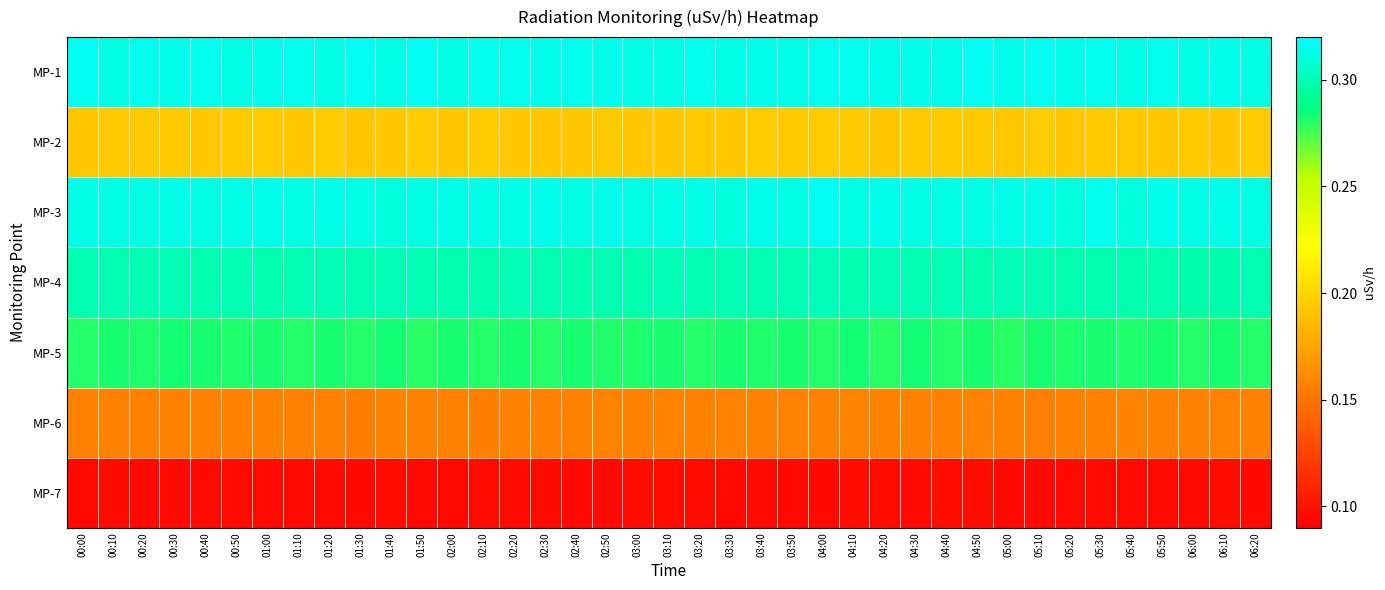

Reading left to right, extract all data points from this chart.

MP-1: 00:00=0.3	00:10=0.3	00:20=0.3	00:30=0.3	00:40=0.3	00:50=0.3	01:00=0.3	01:10=0.3	01:20=0.3	01:30=0.3	01:40=0.3	01:50=0.3	02:00=0.3	02:10=0.3	02:20=0.3	02:30=0.3	02:40=0.3	02:50=0.3	03:00=0.3	03:10=0.3	03:20=0.3	03:30=0.3	03:40=0.3	03:50=0.3	04:00=0.3	04:10=0.3	04:20=0.3	04:30=0.3	04:40=0.3	04:50=0.3	05:00=0.3	05:10=0.3	05:20=0.3	05:30=0.3	05:40=0.3	05:50=0.3	06:00=0.3	06:10=0.3	06:20=0.3
MP-2: 00:00=0.2	00:10=0.2	00:20=0.2	00:30=0.2	00:40=0.2	00:50=0.2	01:00=0.2	01:10=0.2	01:20=0.2	01:30=0.2	01:40=0.2	01:50=0.2	02:00=0.2	02:10=0.2	02:20=0.2	02:30=0.2	02:40=0.2	02:50=0.2	03:00=0.2	03:10=0.2	03:20=0.2	03:30=0.2	03:40=0.2	03:50=0.2	04:00=0.2	04:10=0.2	04:20=0.2	04:30=0.2	04:40=0.2	04:50=0.2	05:00=0.2	05:10=0.2	05:20=0.2	05:30=0.2	05:40=0.2	05:50=0.2	06:00=0.2	06:10=0.2	06:20=0.2
MP-3: 00:00=0.3	00:10=0.3	00:20=0.3	00:30=0.3	00:40=0.3	00:50=0.3	01:00=0.3	01:10=0.3	01:20=0.3	01:30=0.3	01:40=0.3	01:50=0.3	02:00=0.3	02:10=0.3	02:20=0.3	02:30=0.3	02:40=0.3	02:50=0.3	03:00=0.3	03:10=0.3	03:20=0.3	03:30=0.3	03:40=0.3	03:50=0.3	04:00=0.3	04:10=0.3	04:20=0.3	04:30=0.3	04:40=0.3	04:50=0.3	05:00=0.3	05:10=0.3	05:20=0.3	05:30=0.3	05:40=0.3	05:50=0.3	06:00=0.3	06:10=0.3	06:20=0.3
MP-4: 00:00=0.3	00:10=0.3	00:20=0.3	00:30=0.3	00:40=0.3	00:50=0.3	01:00=0.3	01:10=0.3	01:20=0.3	01:30=0.3	01:40=0.3	01:50=0.3	02:00=0.3	02:10=0.3	02:20=0.3	02:30=0.3	02:40=0.3	02:50=0.3	03:00=0.3	03:10=0.3	03:20=0.3	03:30=0.3	03:40=0.3	03:50=0.3	04:00=0.3	04:10=0.3	04:20=0.3	04:30=0.3	04:40=0.3	04:50=0.3	05:00=0.3	05:10=0.3	05:20=0.3	05:30=0.3	05:40=0.3	05:50=0.3	06:00=0.3	06:10=0.3	06:20=0.3
MP-5: 00:00=0.3	00:10=0.3	00:20=0.3	00:30=0.3	00:40=0.3	00:50=0.3	01:00=0.3	01:10=0.3	01:20=0.3	01:30=0.3	01:40=0.3	01:50=0.3	02:00=0.3	02:10=0.3	02:20=0.3	02:30=0.3	02:40=0.3	02:50=0.3	03:00=0.3	03:10=0.3	03:20=0.3	03:30=0.3	03:40=0.3	03:50=0.3	04:00=0.3	04:10=0.3	04:20=0.3	04:30=0.3	04:40=0.3	04:50=0.3	05:00=0.3	05:10=0.3	05:20=0.3	05:30=0.3	05:40=0.3	05:50=0.3	06:00=0.3	06:10=0.3	06:20=0.3
MP-6: 00:00=0.2	00:10=0.2	00:20=0.2	00:30=0.2	00:40=0.2	00:50=0.2	01:00=0.2	01:10=0.2	01:20=0.2	01:30=0.2	01:40=0.2	01:50=0.2	02:00=0.2	02:10=0.2	02:20=0.2	02:30=0.2	02:40=0.2	02:50=0.2	03:00=0.2	03:10=0.2	03:20=0.2	03:30=0.2	03:40=0.2	03:50=0.2	04:00=0.2	04:10=0.2	04:20=0.2	04:30=0.2	04:40=0.2	04:50=0.2	05:00=0.2	05:10=0.2	05:20=0.2	05:30=0.2	05:40=0.2	05:50=0.2	06:00=0.2	06:10=0.2	06:20=0.2
MP-7: 00:00=0.1	00:10=0.1	00:20=0.1	00:30=0.1	00:40=0.1	00:50=0.1	01:00=0.1	01:10=0.1	01:20=0.1	01:30=0.1	01:40=0.1	01:50=0.1	02:00=0.1	02:10=0.1	02:20=0.1	02:30=0.1	02:40=0.1	02:50=0.1	03:00=0.1	03:10=0.1	03:20=0.1	03:30=0.1	03:40=0.1	03:50=0.1	04:00=0.1	04:10=0.1	04:20=0.1	04:30=0.1	04:40=0.1	04:50=0.1	05:00=0.1	05:10=0.1	05:20=0.1	05:30=0.1	05:40=0.1	05:50=0.1	06:00=0.1	06:10=0.1	06:20=0.1